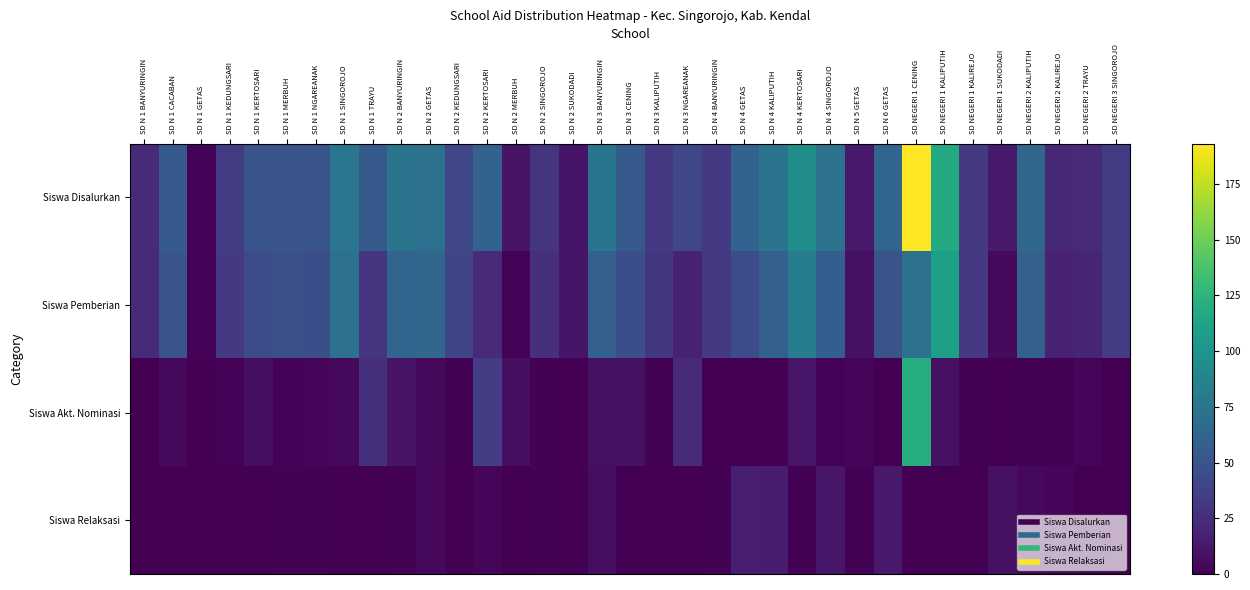

Between SD N 2 BANYURINGIN and SD N 1 CACABAN, which is larger?

SD N 2 BANYURINGIN